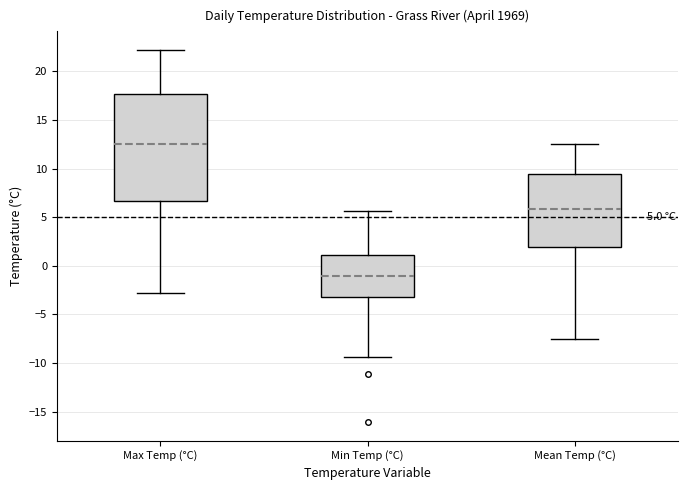

Comparing the boxes themselves (not the whiskers), which one is the tallest?

Max Temp (°C)